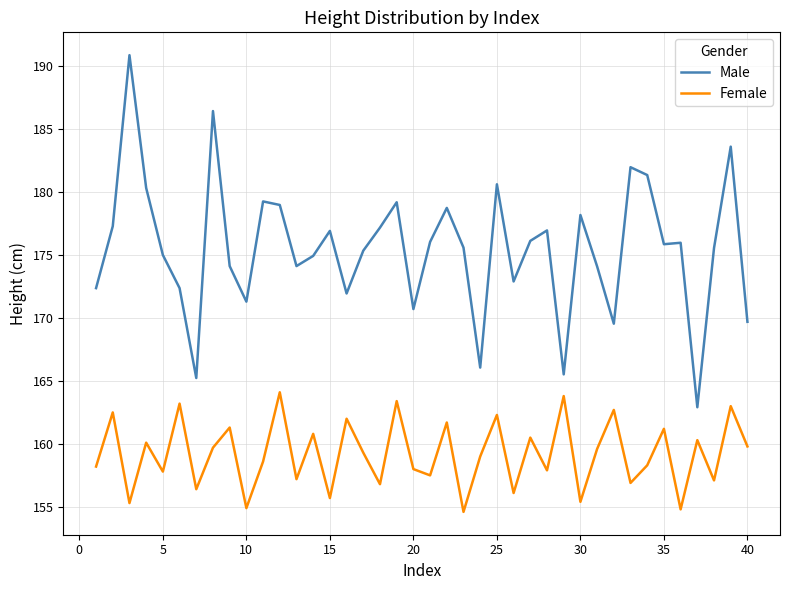

What is the difference between the maximum and minimum values in the Female series?

9.5